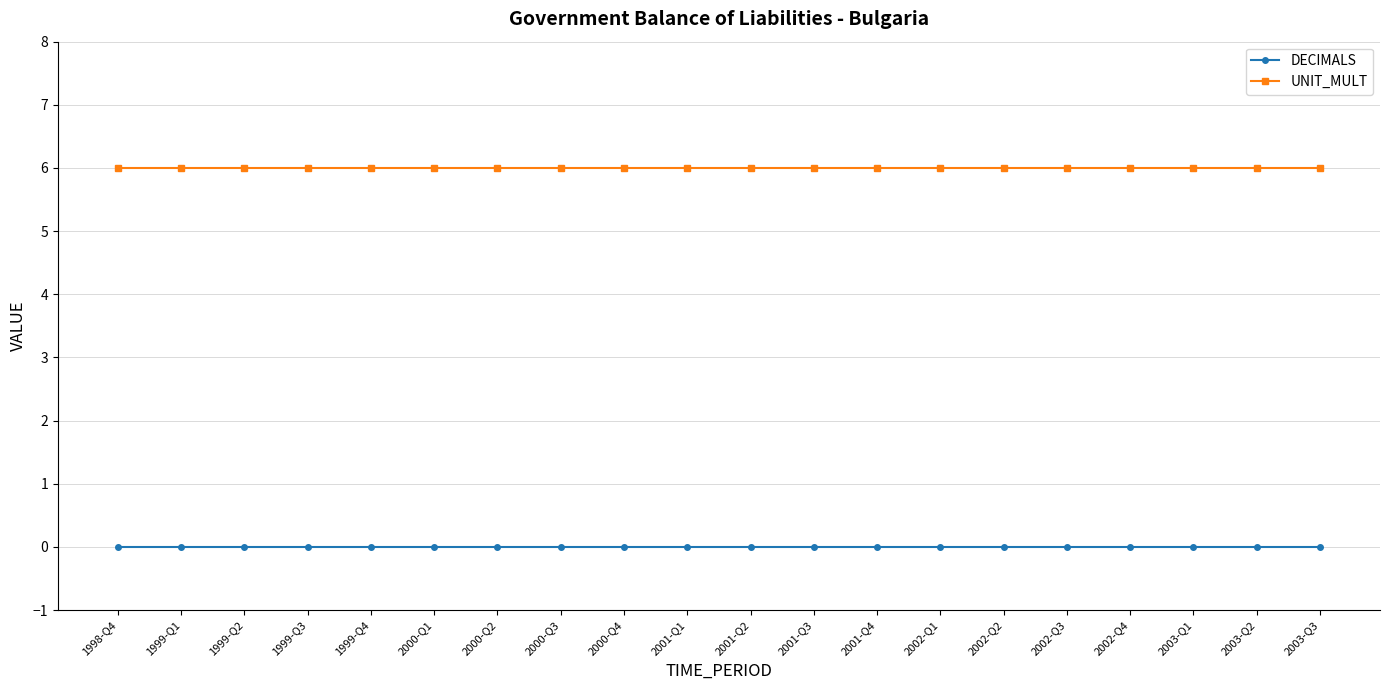

What position from the right is 2003-Q2?

2